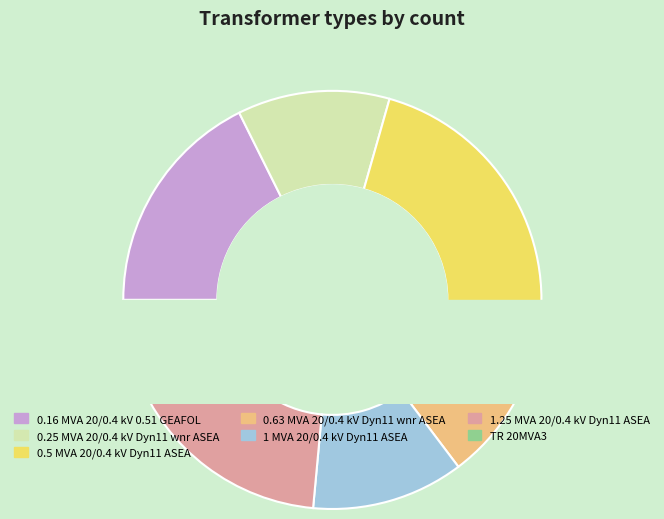

To the nearest percent, what portion does 1 MVA 20/0.4 kV Dyn11 ASEA represent?

12%